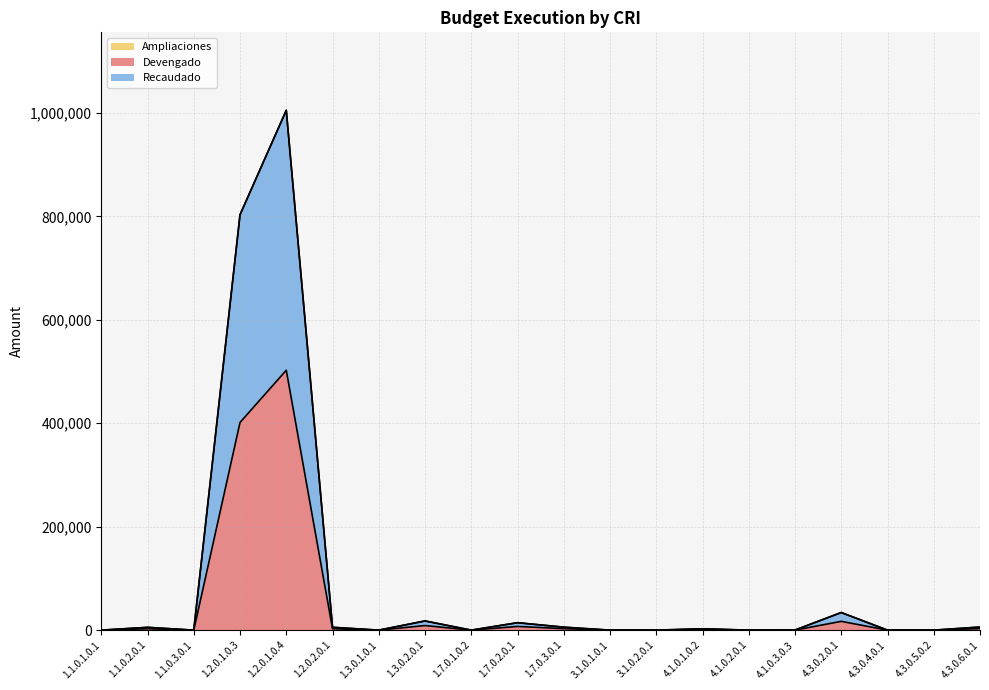

How many lines are shown in the chart?

3